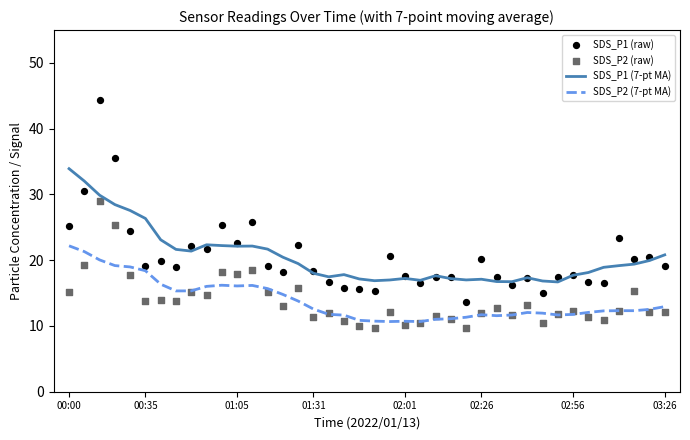

True or false: SDS_P2 (7-pt MA) and SDS_P1 (7-pt MA) cross at least once.

False